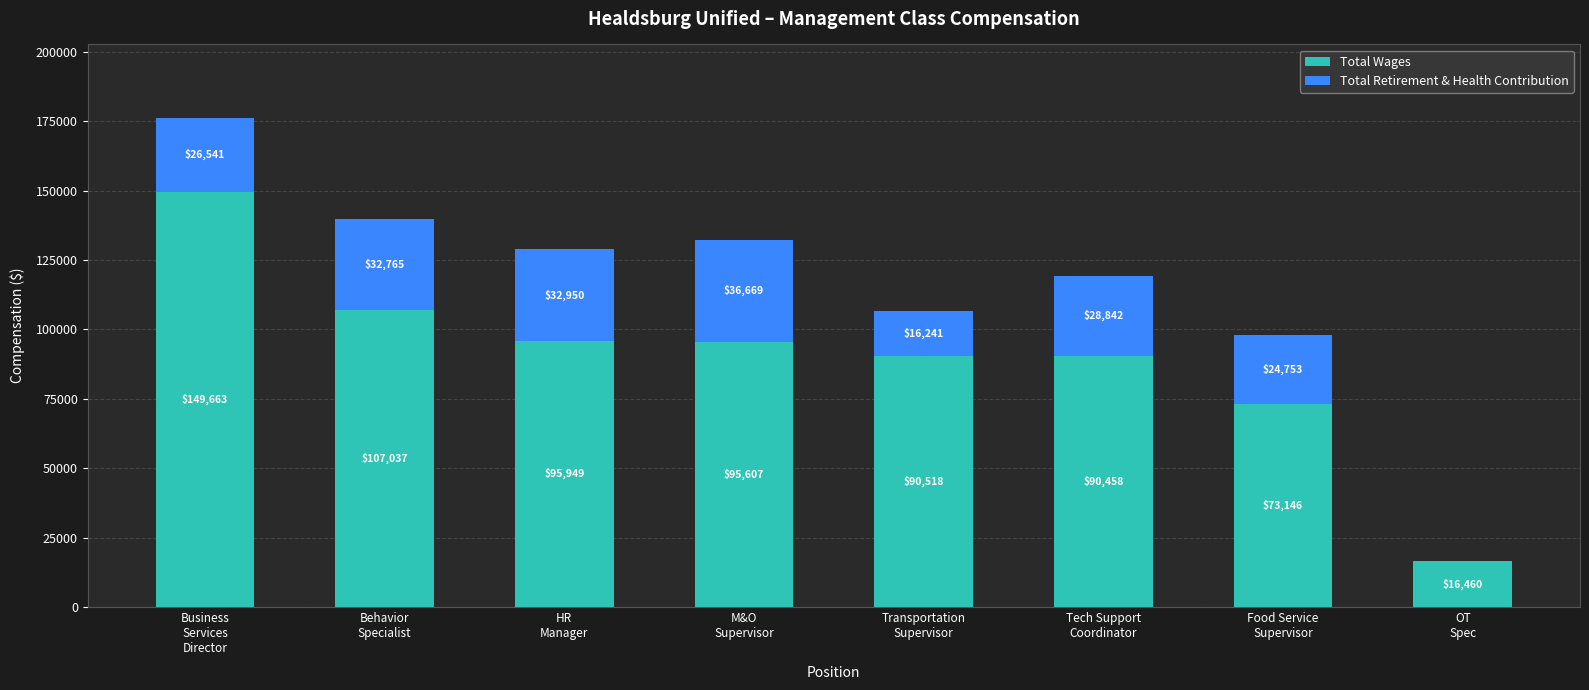

What is the sum of all Total Wages values?

718838